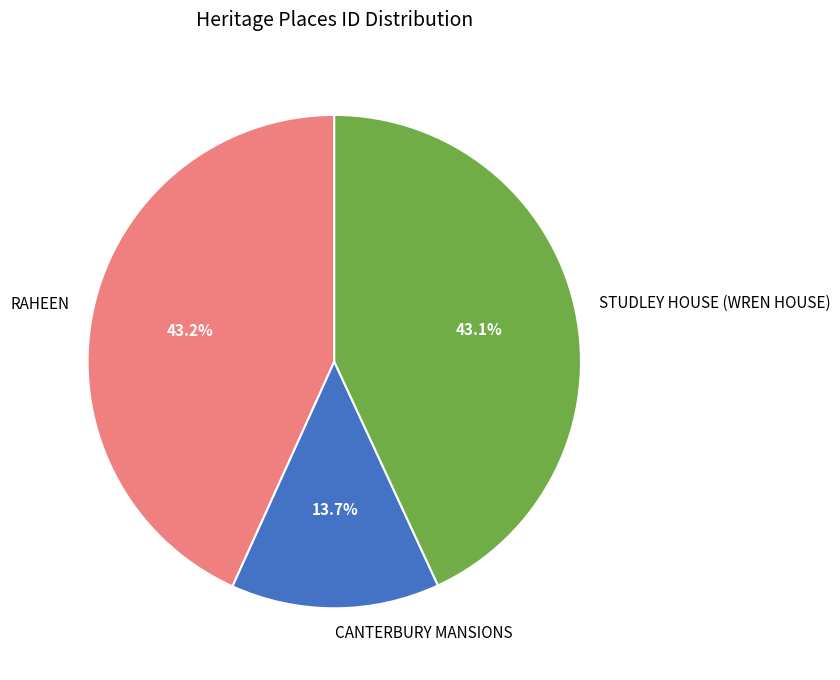

Combined, what portion of the pie is STUDLEY HOUSE (WREN HOUSE) and RAHEEN?

86.3%